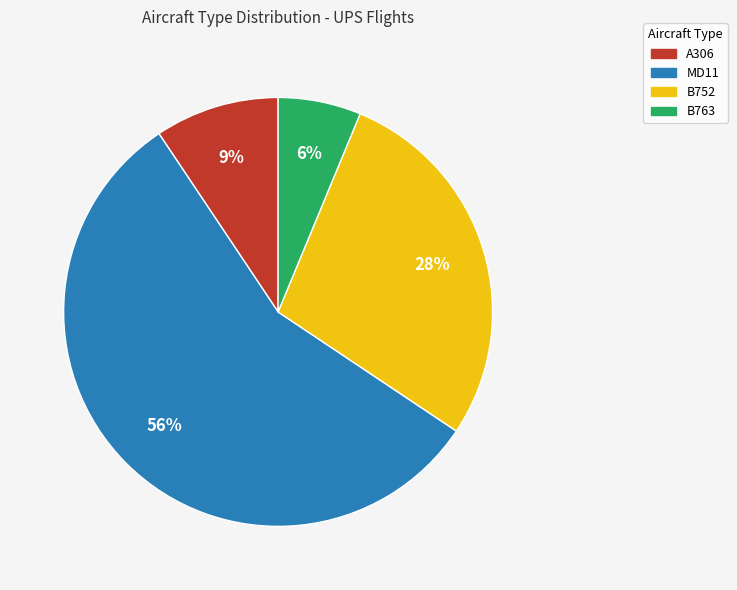

To the nearest percent, what is the difference between the B763 and A306 slice percentages?

3%